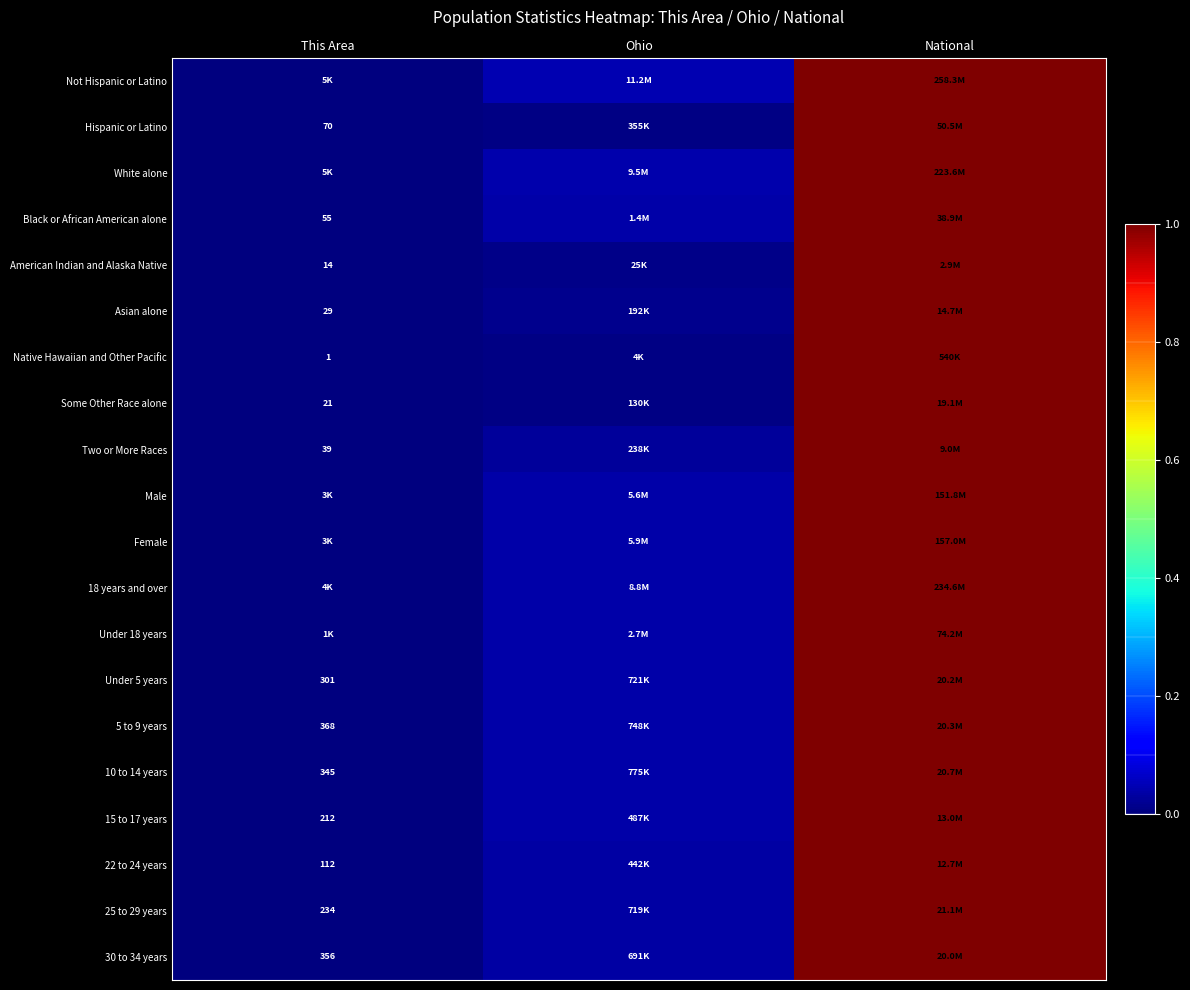

The American Indian and Alaska Native series shows 0.0 at Ohio. True or false?

True